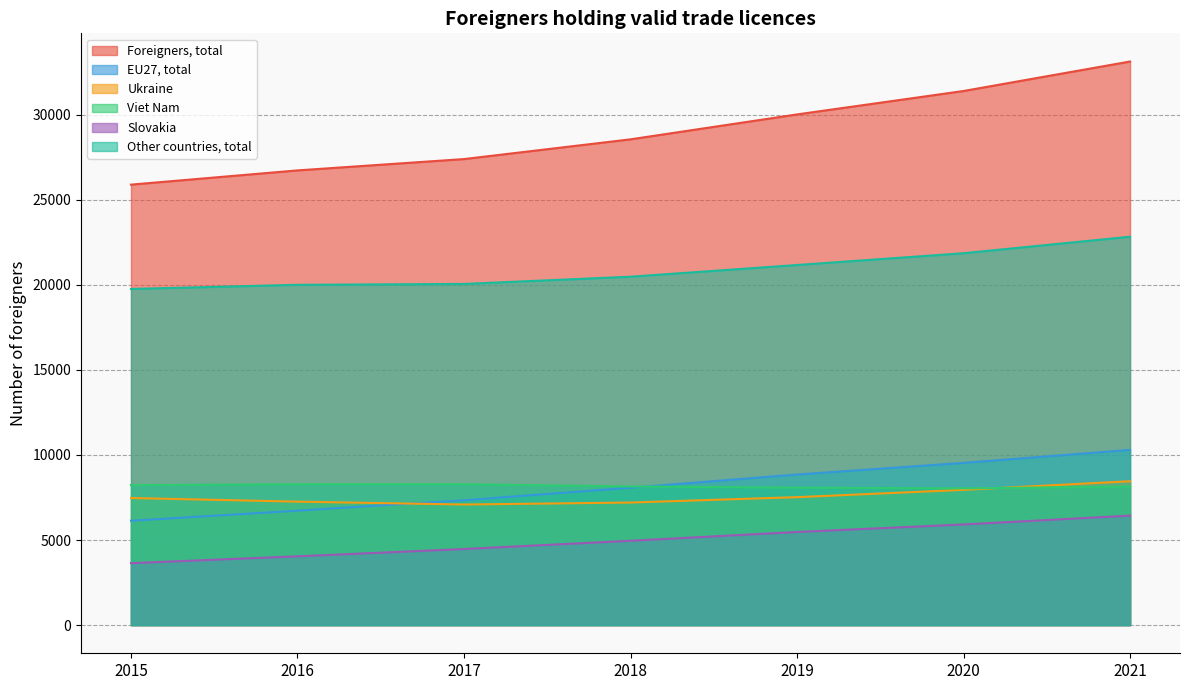

Which series changed the most between 2015 and 2018?

Foreigners, total